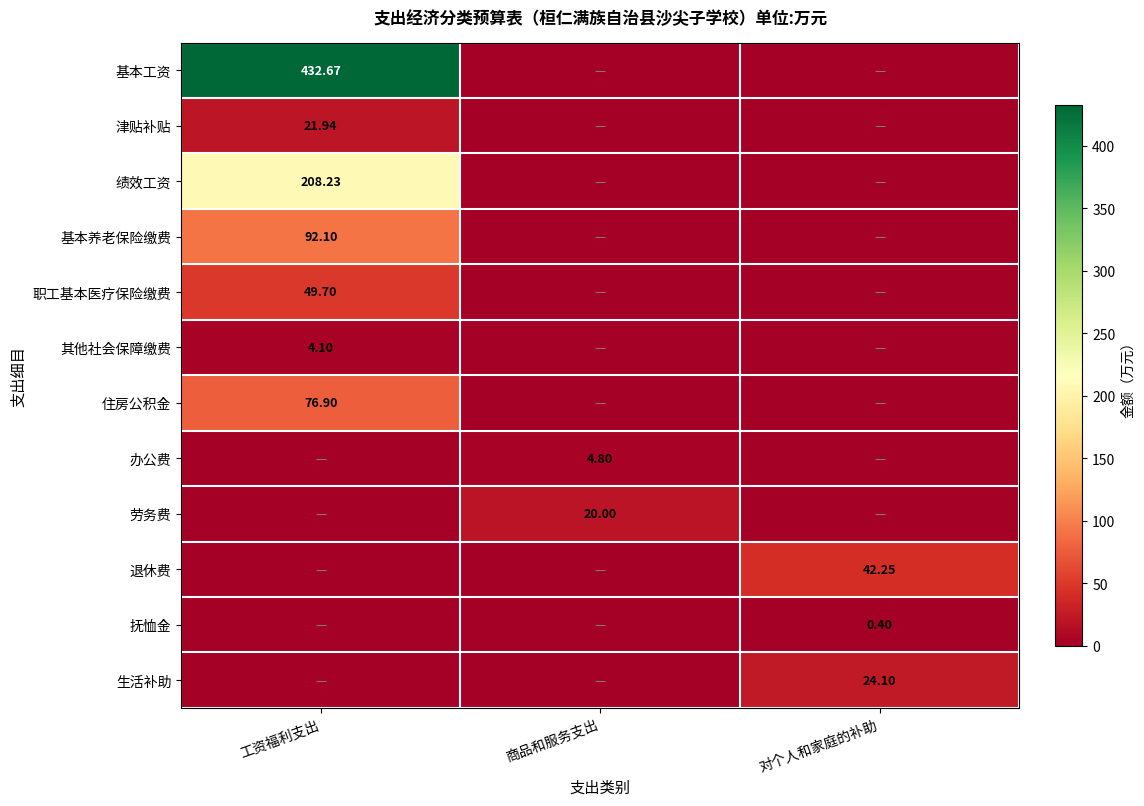

The value of 基本养老保险缴费 at 商品和服务支出 is 0.0. True or false?

True